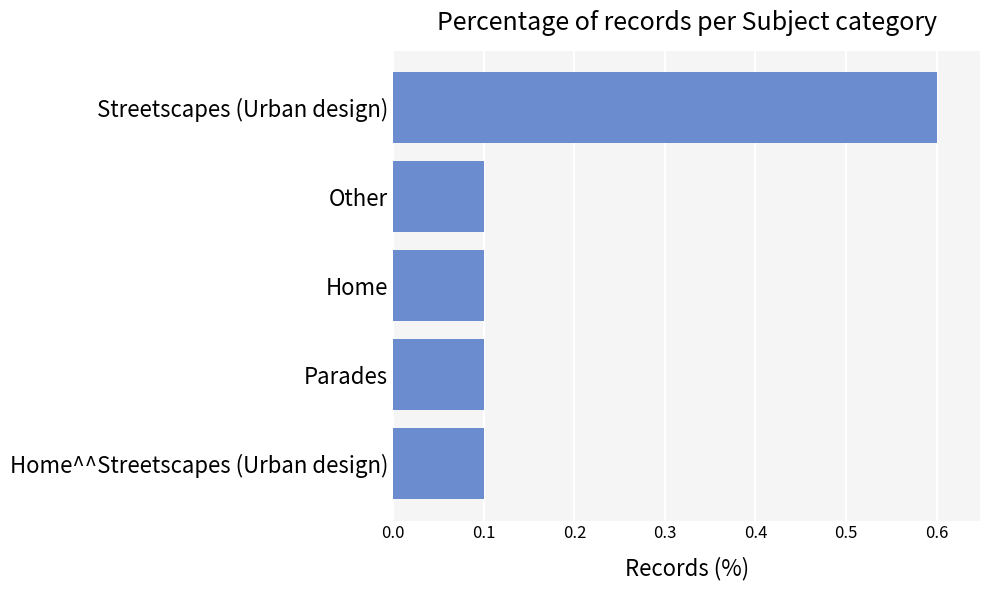

The chart shows a value of 0.1 at Home^^Streetscapes (Urban design). True or false?

True